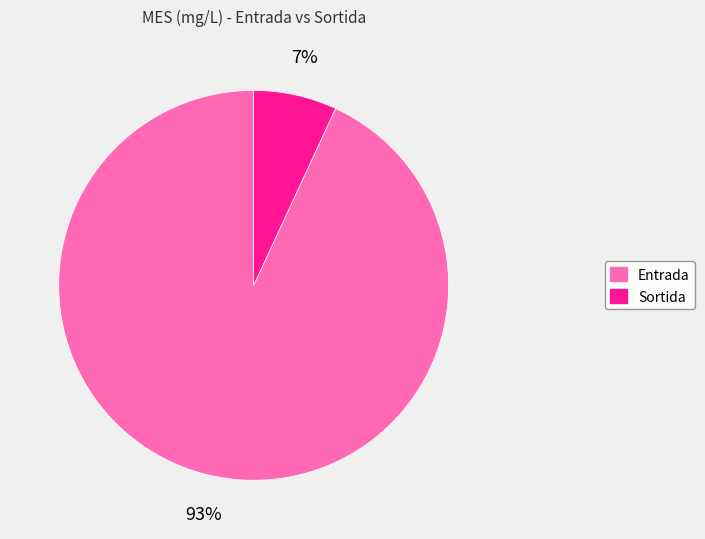

Which category has the biggest portion of the pie?

Entrada